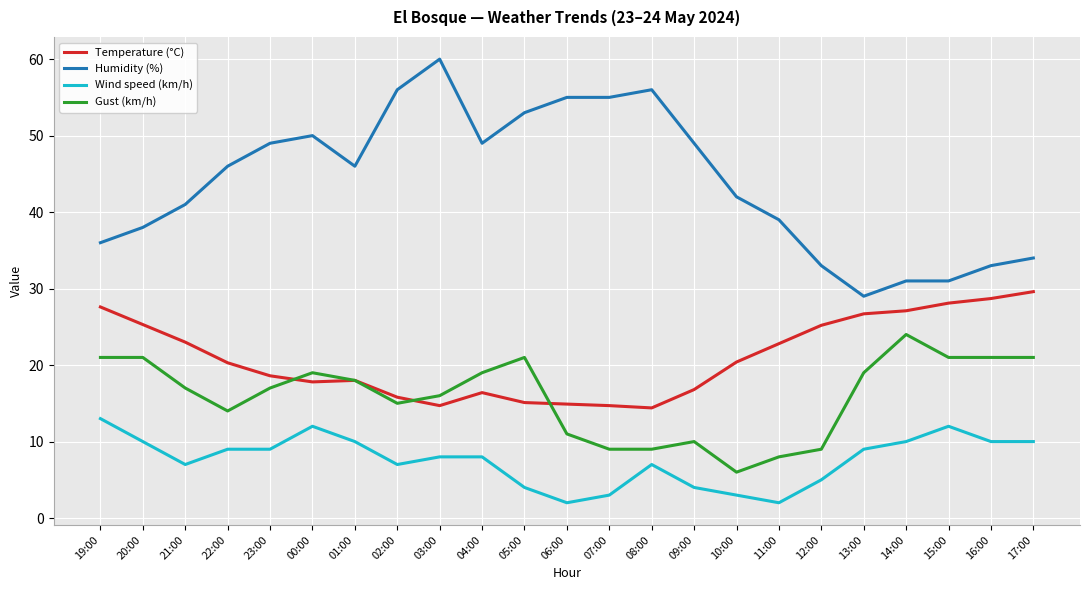

The value of Temperature (°C) at 22:00 is 20.3. True or false?

True